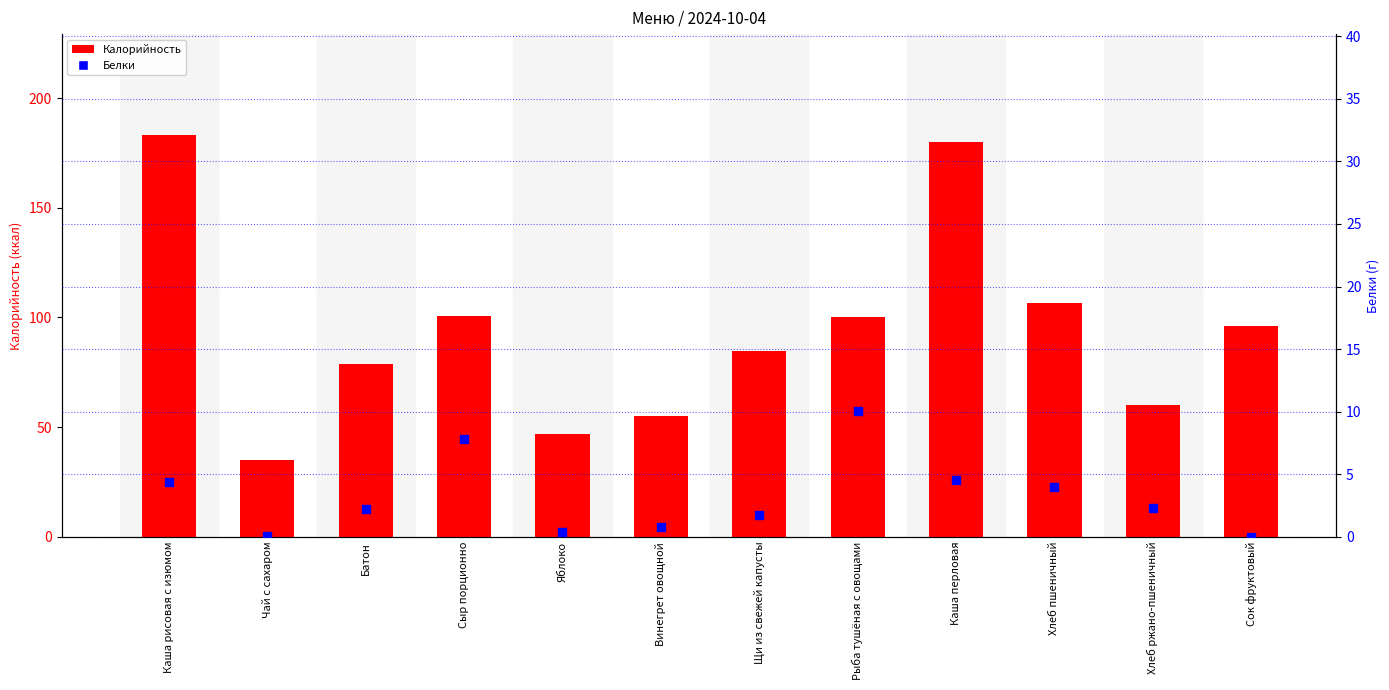

At how many categories does at least one series exceed 137?

2